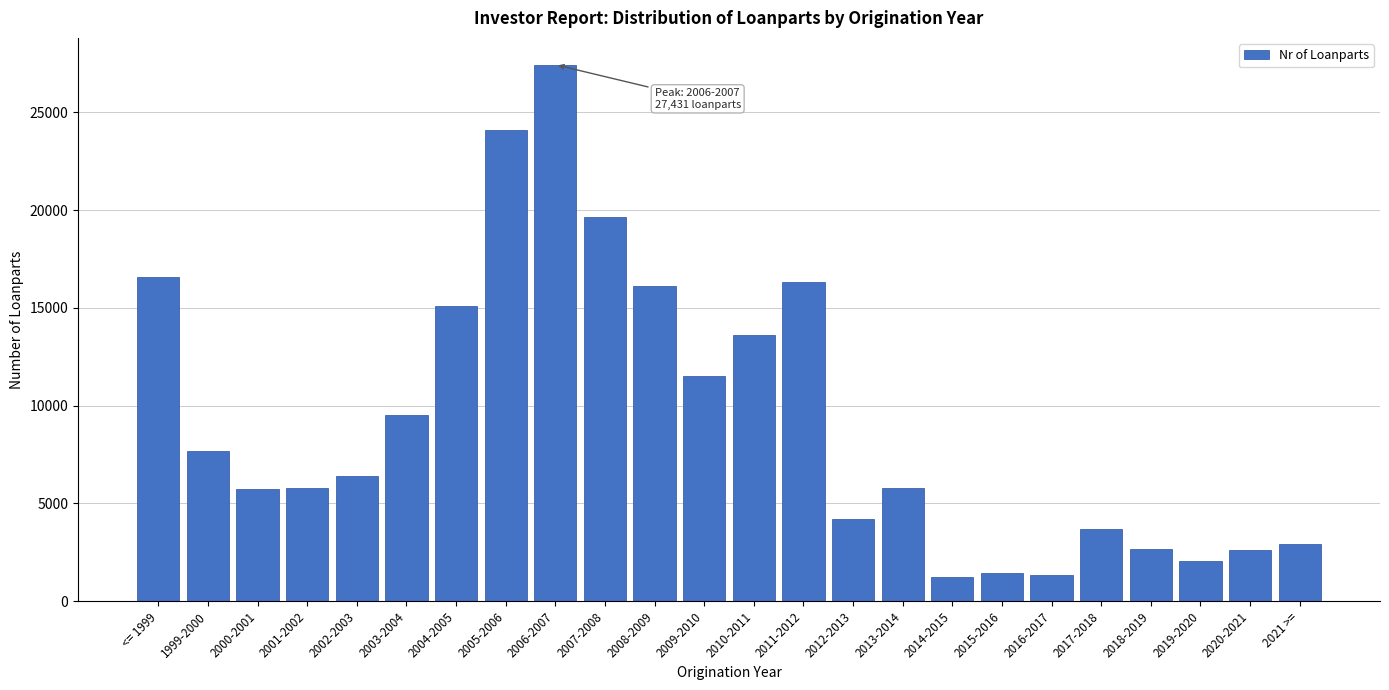

What is the label of the 21st bar from the left?

2018-2019